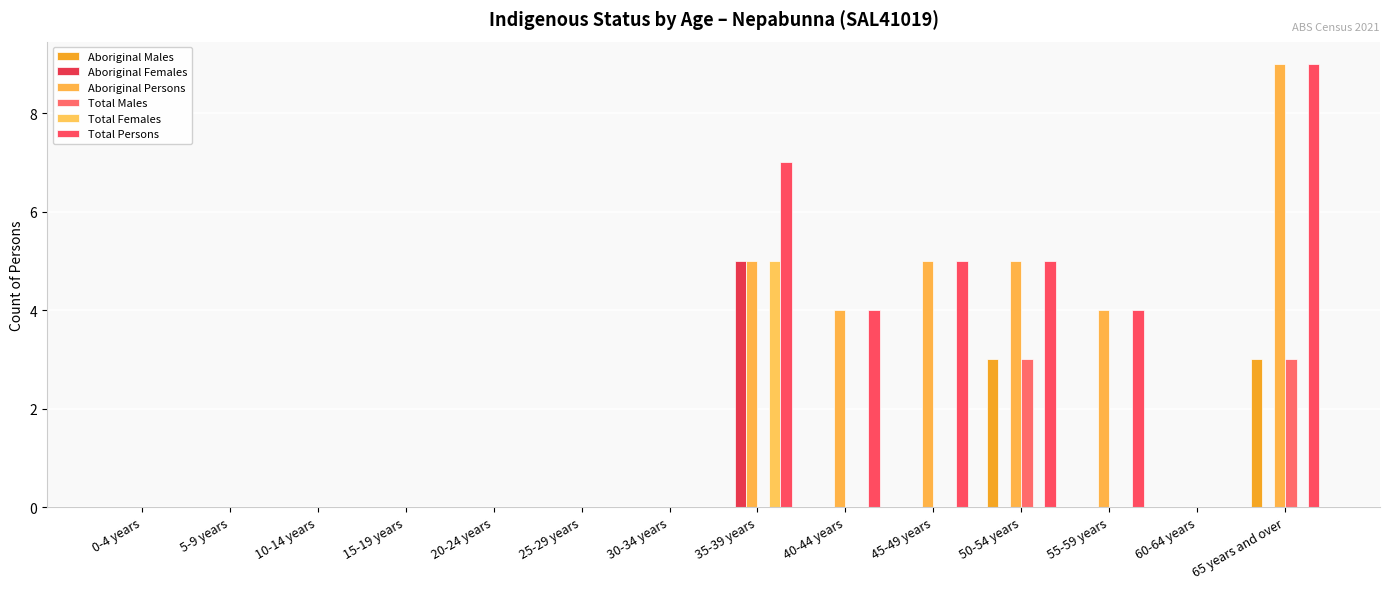

Which series has the largest range (max minus min)?

Aboriginal Persons